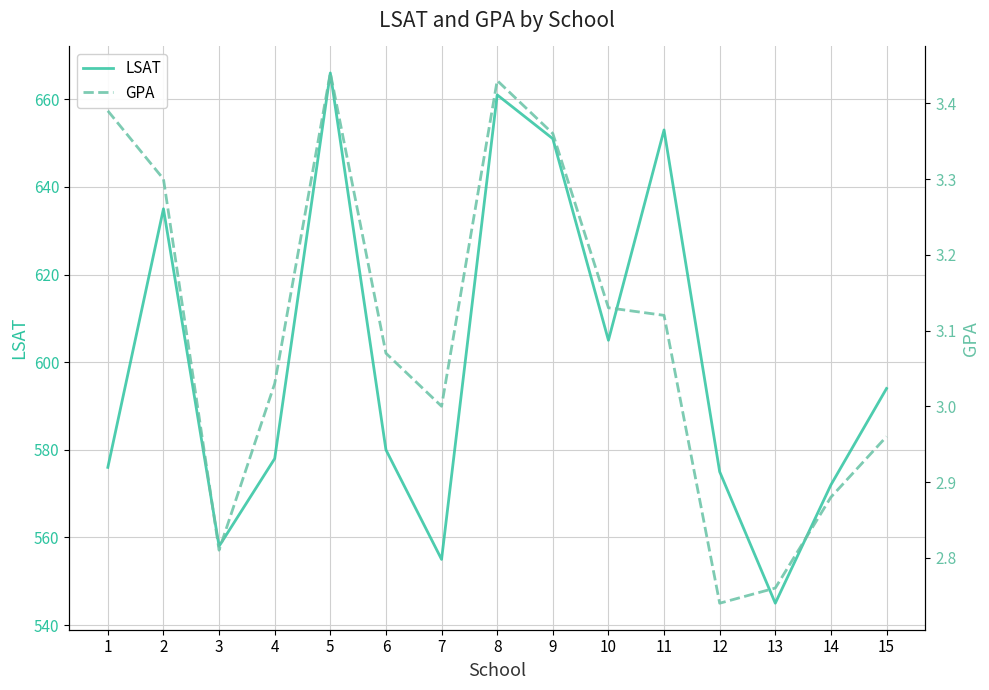

Which label corresponds to the smallest value in the chart?

12